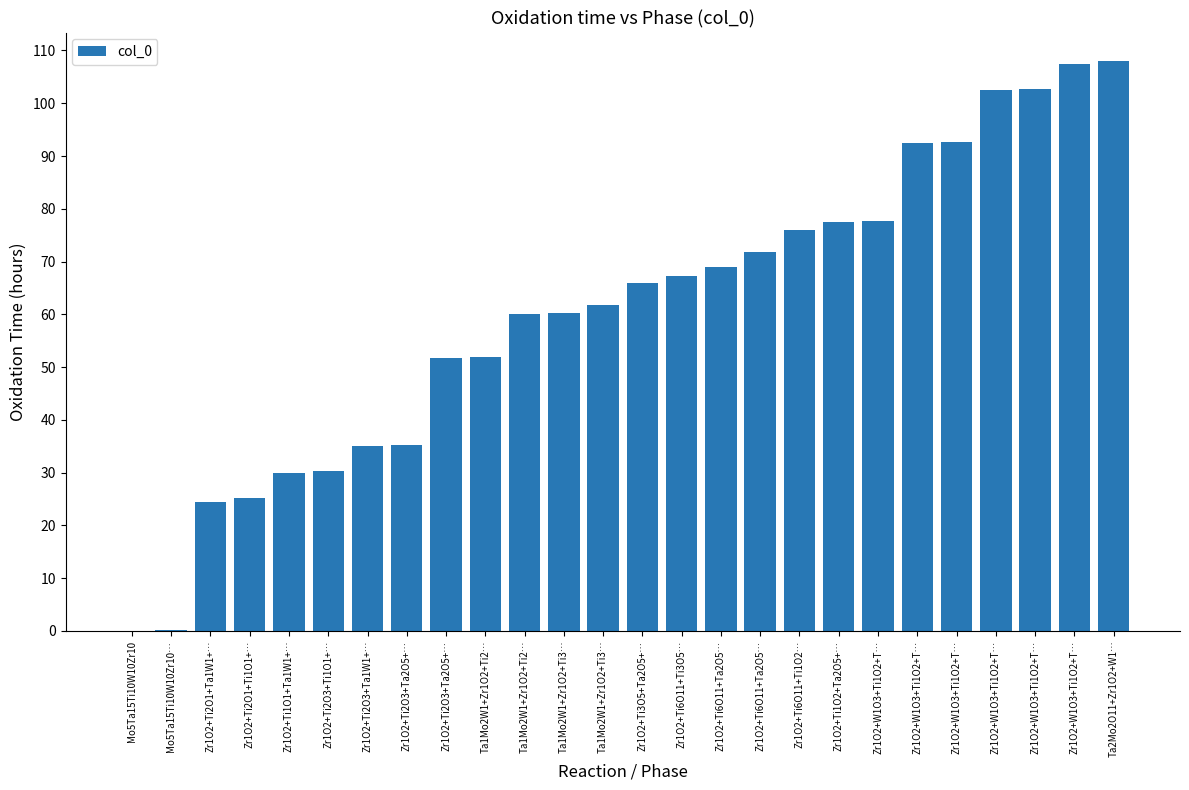

What is the difference between the maximum and second lowest values?

107.8